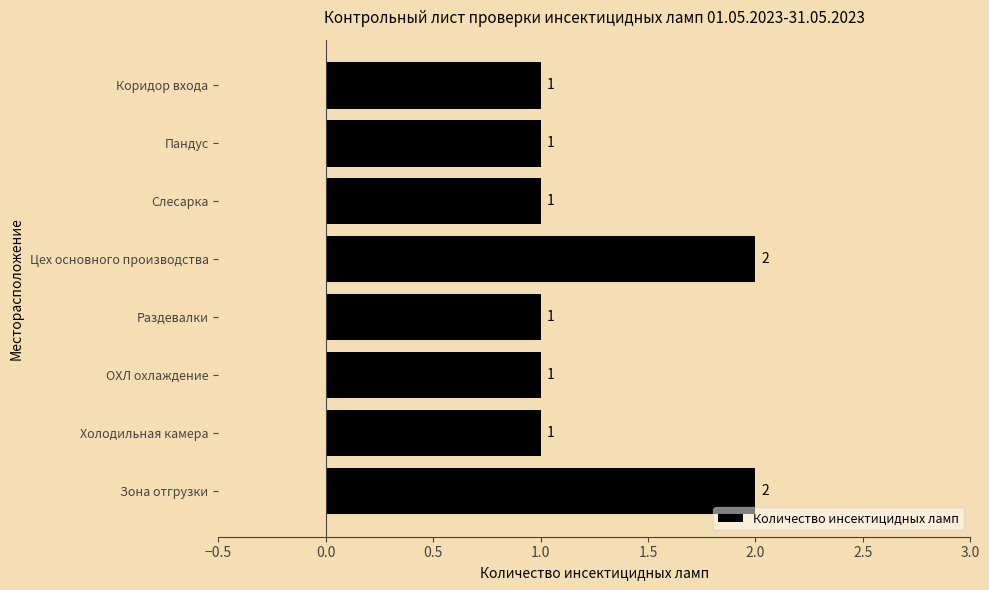

Are the bars grouped side by side (vs. stacked)?

No